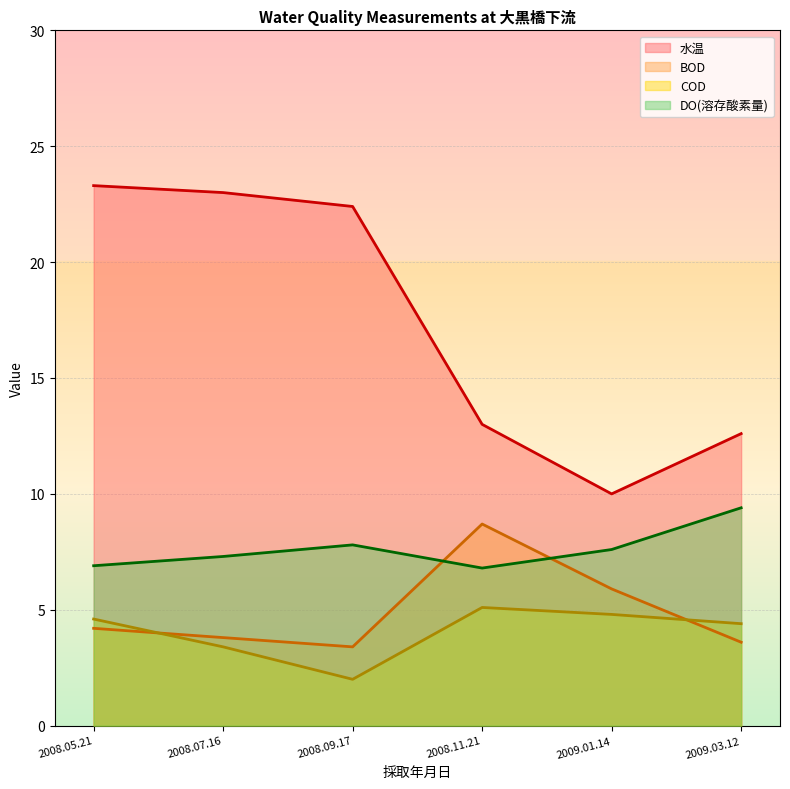

Reading left to right, extract all data points from this chart.

水温: 23.3	23.0	22.4	13.0	10.0	12.6
BOD: 4.2	3.8	3.4	8.7	5.9	3.6
COD: 4.6	3.4	2.0	5.1	4.8	4.4
DO(溶存酸素量): 6.9	7.3	7.8	6.8	7.6	9.4